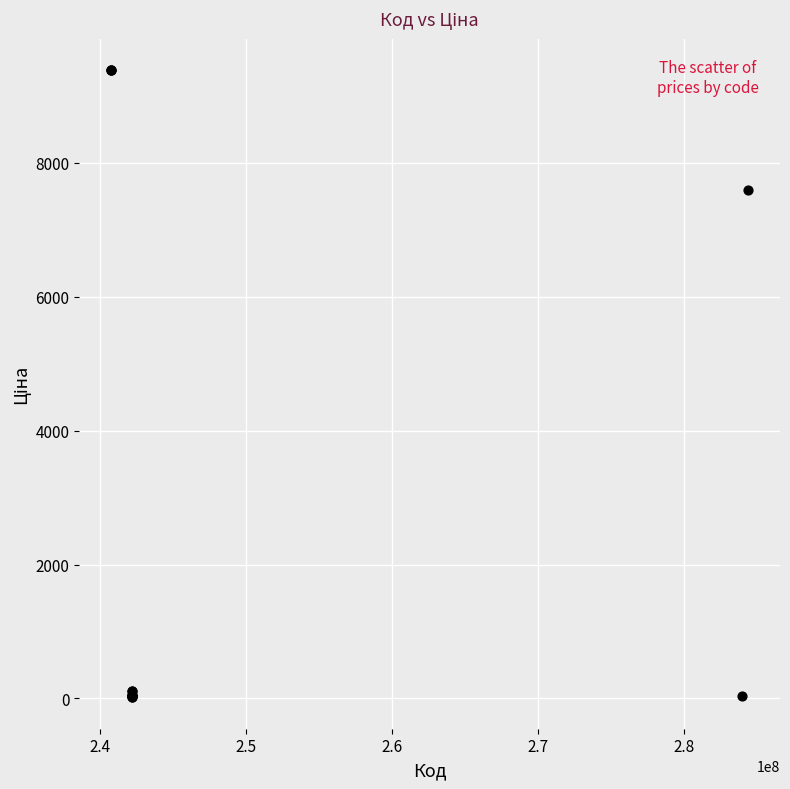

What Y value in the scatter plot is closest to 4699?

7596.5